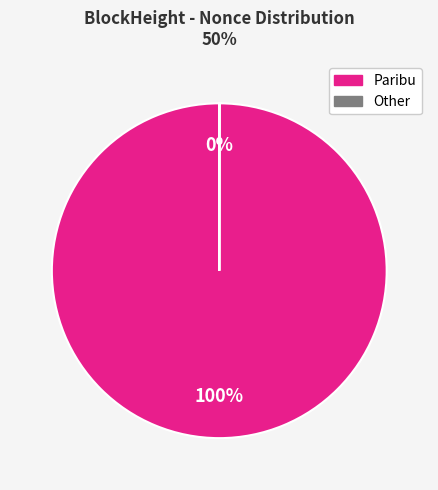

To the nearest percent, what is the difference between the largest and smallest slice percentages?

100%